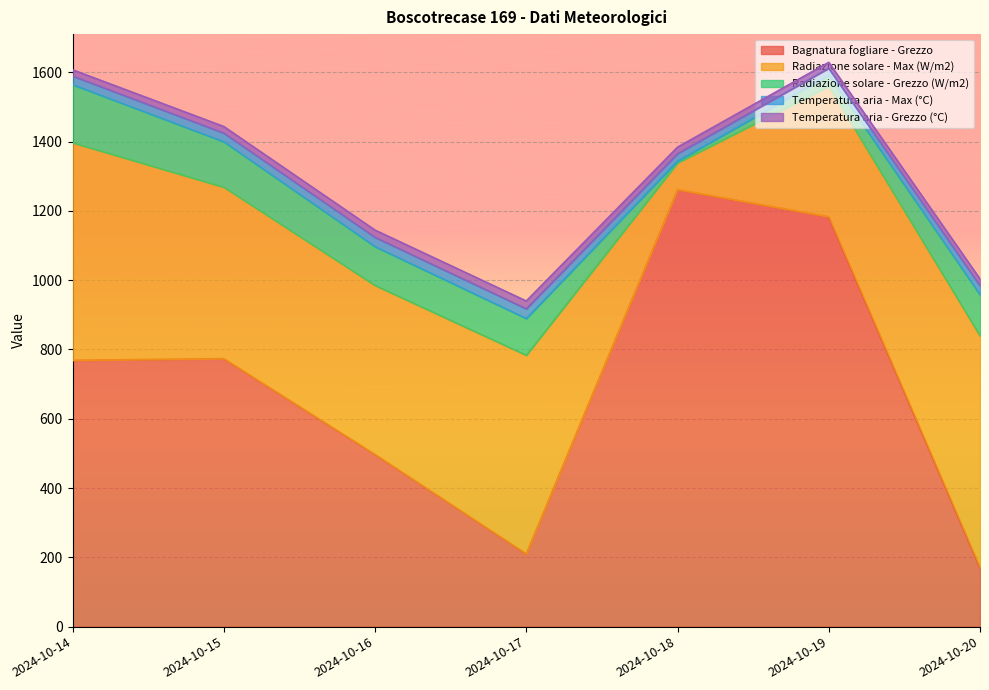

True or false: Bagnatura fogliare - Grezzo has more than 1 interior local peaks.

True